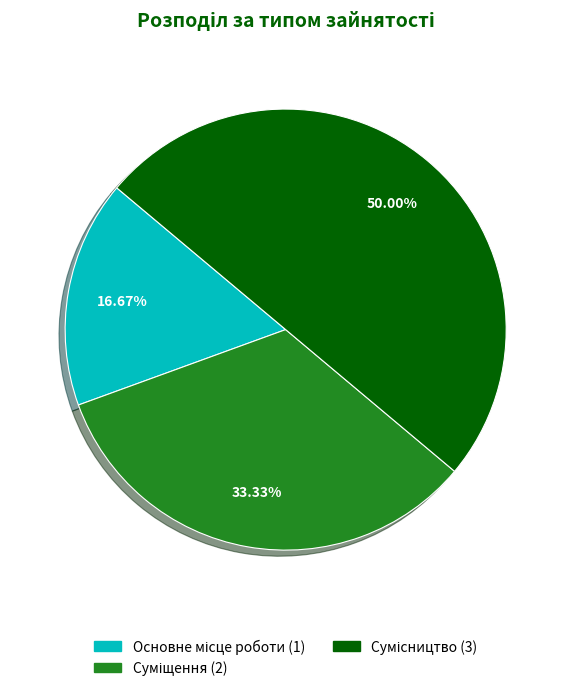

Count the number of slices in the pie.

3